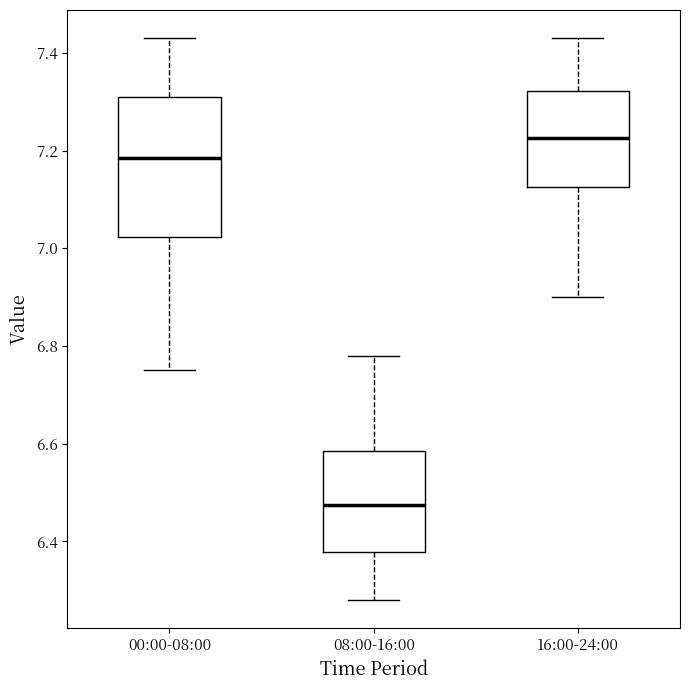

Which box's median line is the lowest?

08:00-16:00